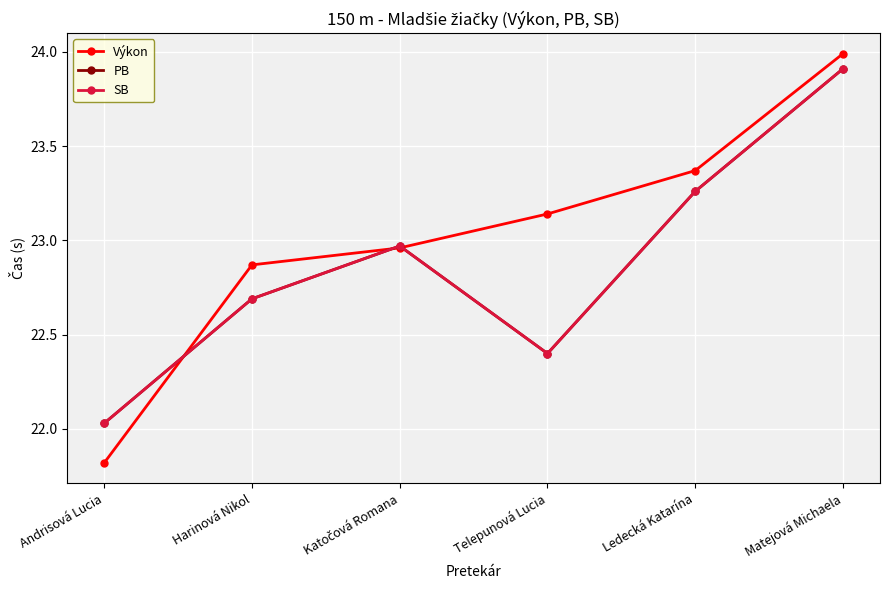

Which category has the lowest value across all series?

Andrisová Lucia